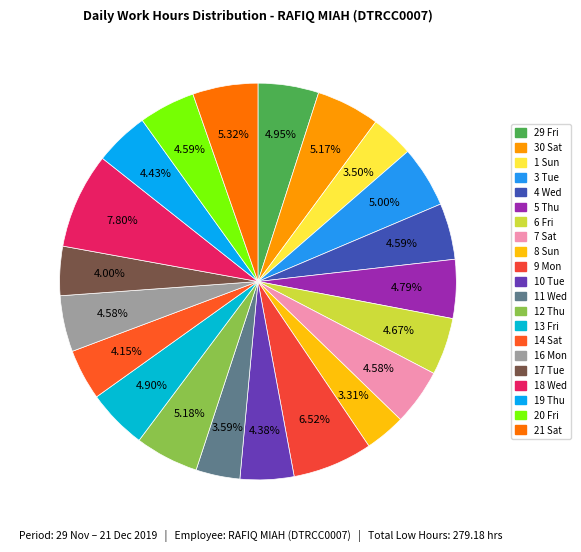

Rank the categories by value from highest to lowest.

18 Wed, 9 Mon, 21 Sat, 12 Thu, 30 Sat, 3 Tue, 29 Fri, 13 Fri, 5 Thu, 6 Fri, 20 Fri, 4 Wed, 7 Sat, 16 Mon, 19 Thu, 10 Tue, 14 Sat, 17 Tue, 11 Wed, 1 Sun, 8 Sun